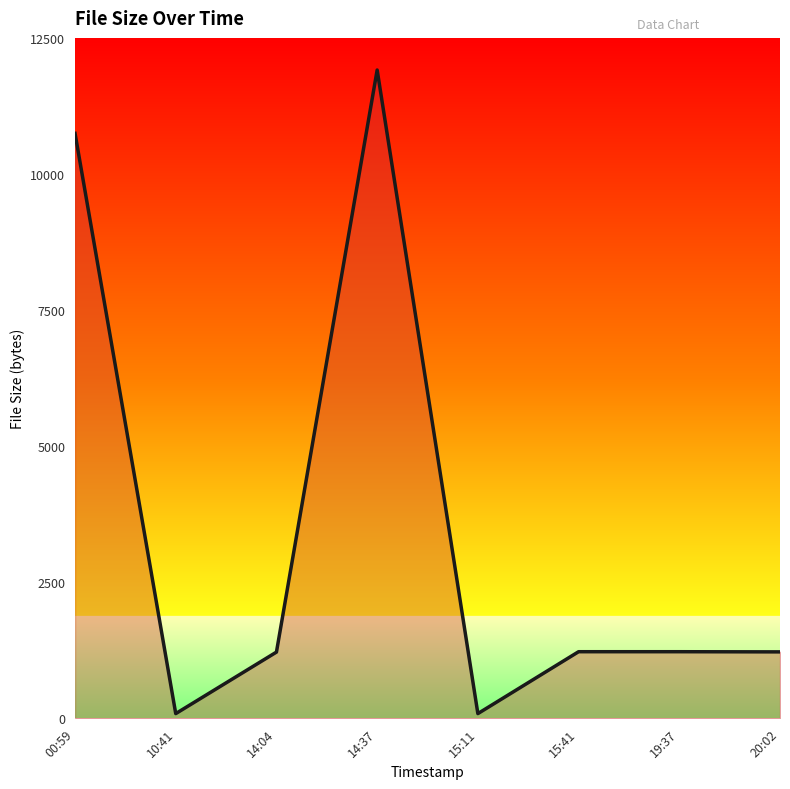

Where is the first local minimum?

10:41